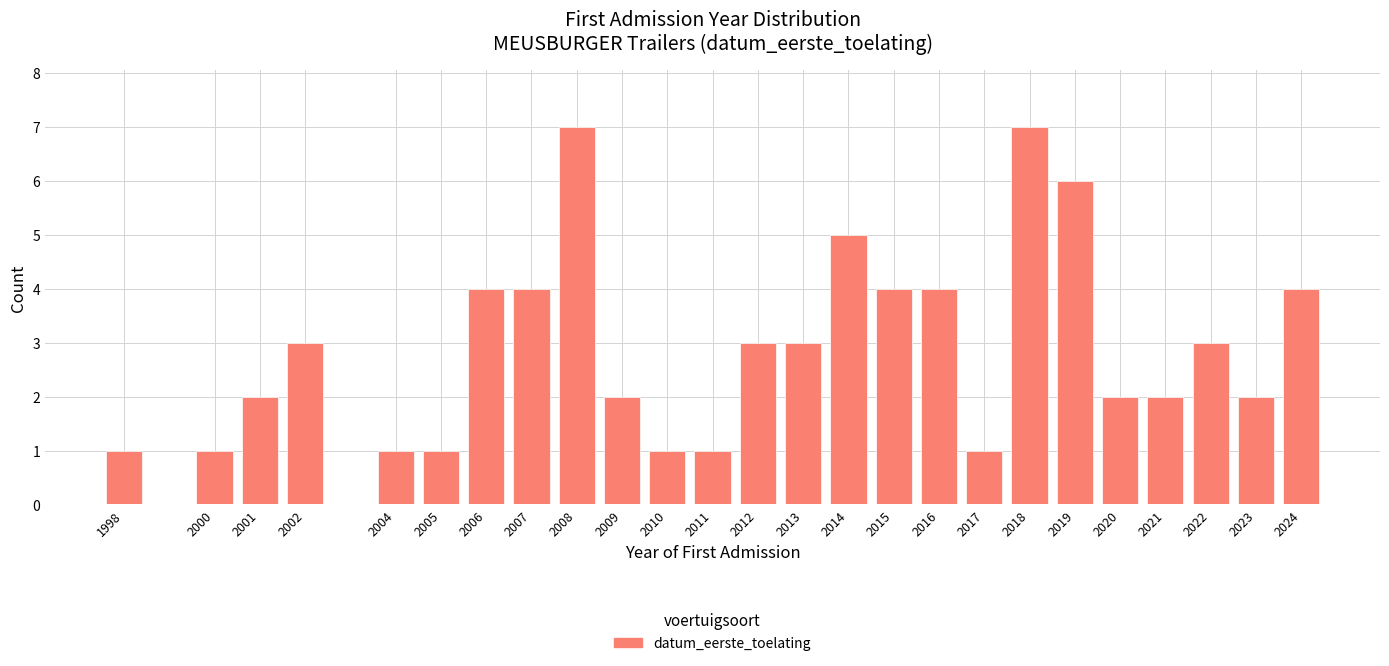

Reading left to right, extract all data points from this chart.

1	1	2	3	1	1	4	4	7	2	1	1	3	3	5	4	4	1	7	6	2	2	3	2	4